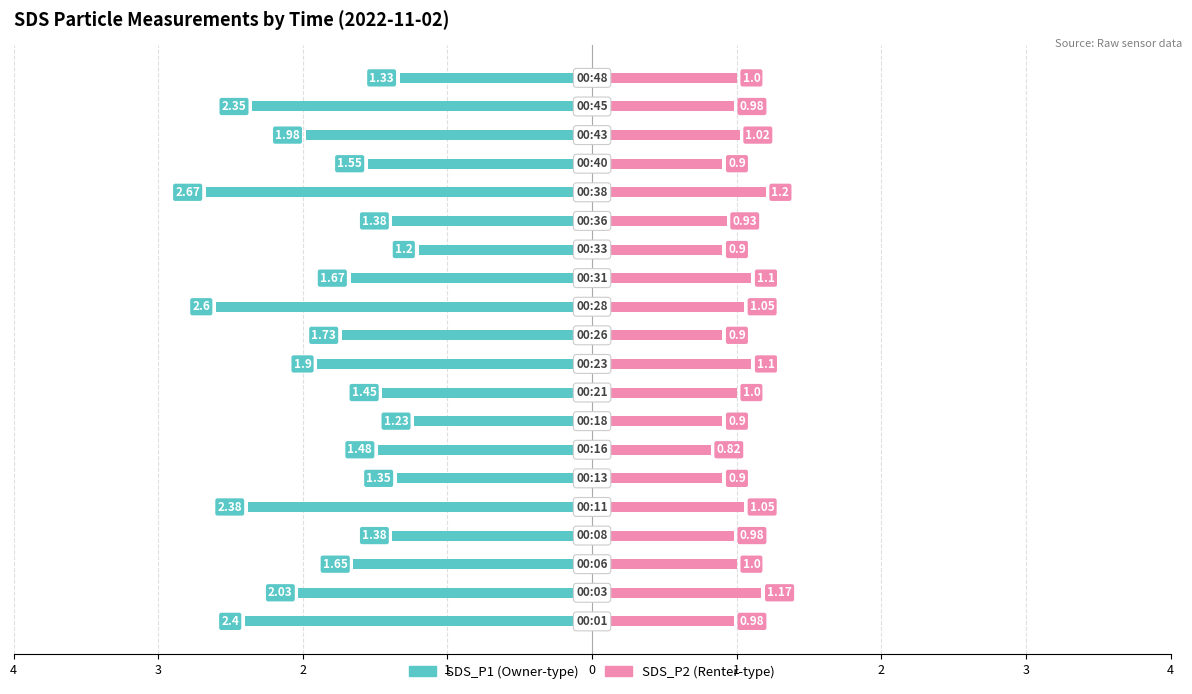

How many distinct data groups are displayed?

2